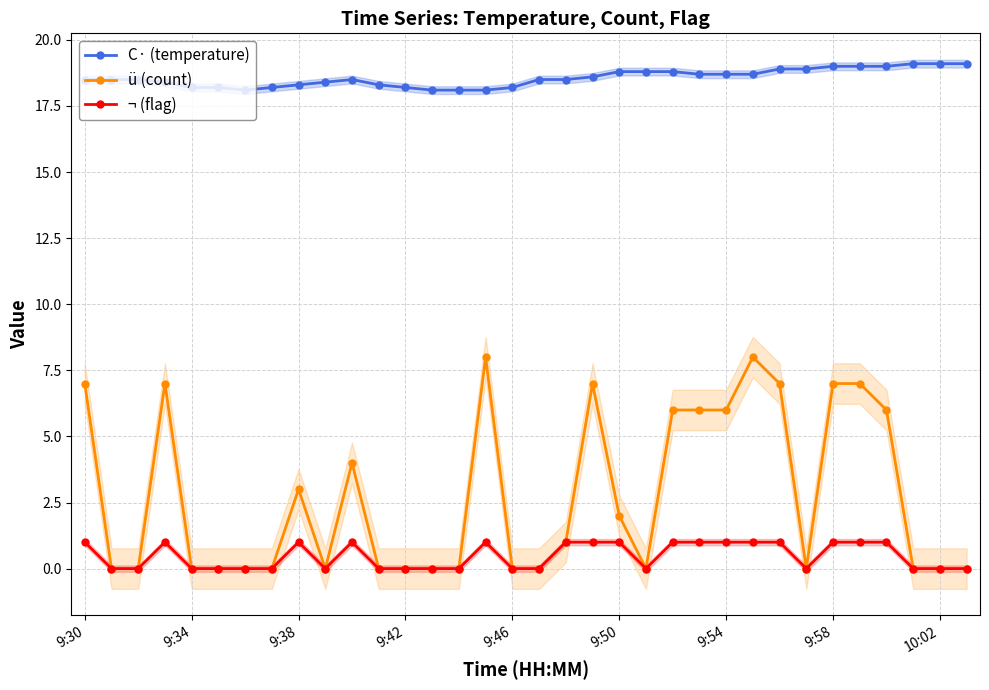

True or false: ü (count) and C· (temperature) cross at least once.

False